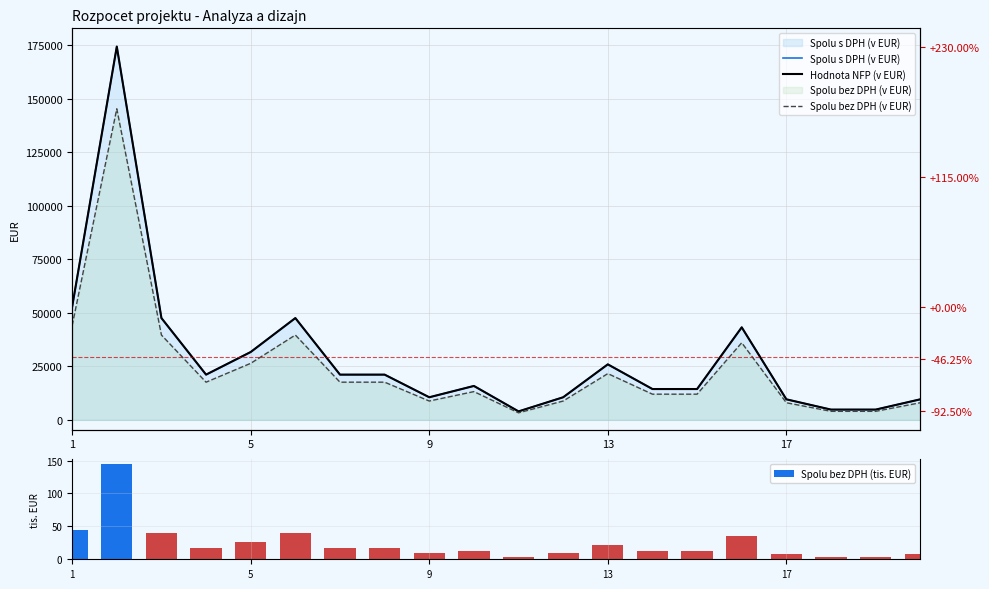

What is the total value across all series at 1?

149644.0